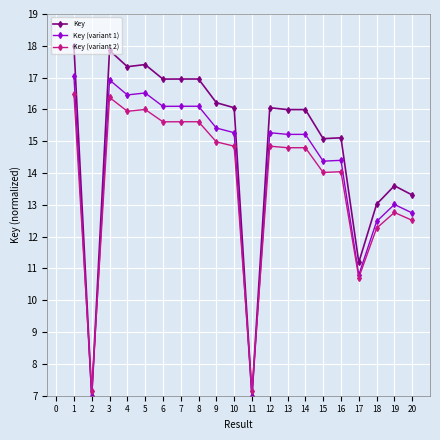

Is it true that Key equals 29.1 at 7?

False